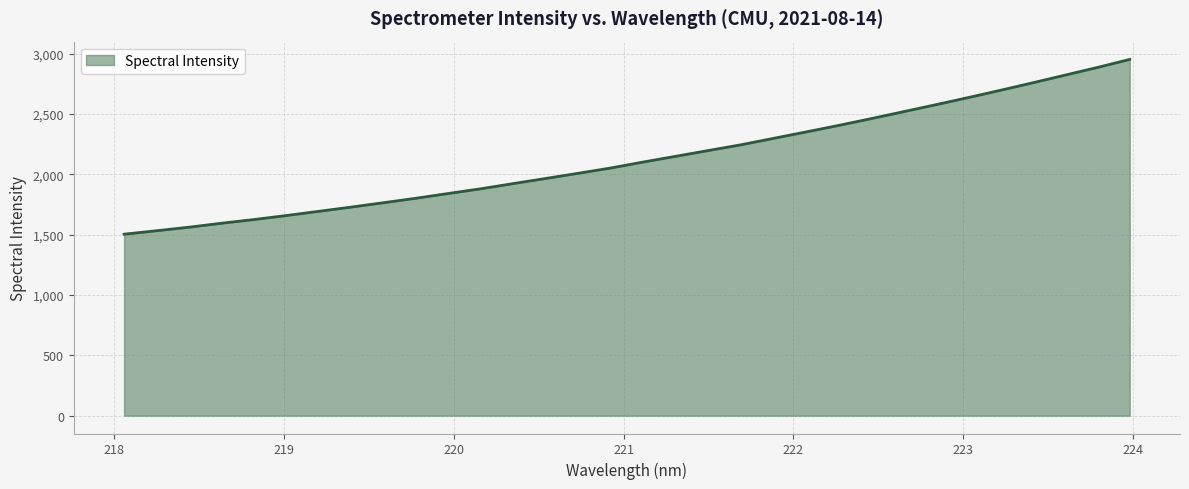

What is the maximum value shown in the chart?

2952.7